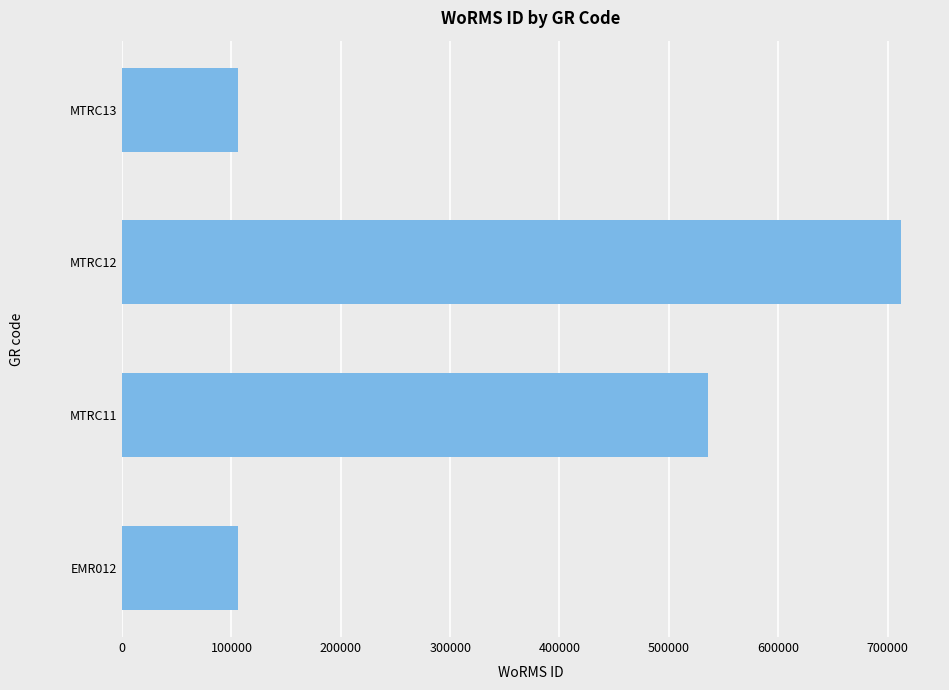

Between MTRC11 and MTRC12, which is larger?

MTRC12